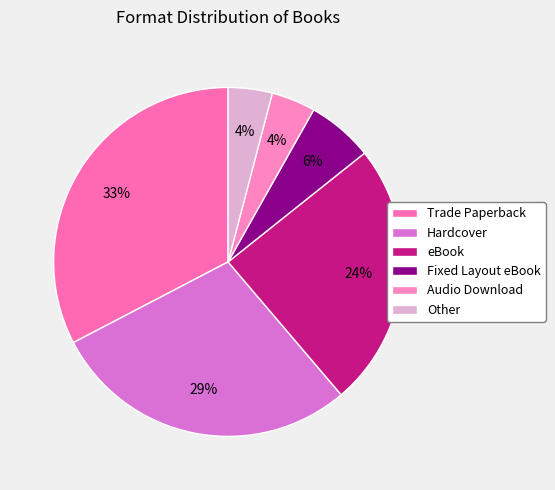

How many slices are in this pie chart?

6